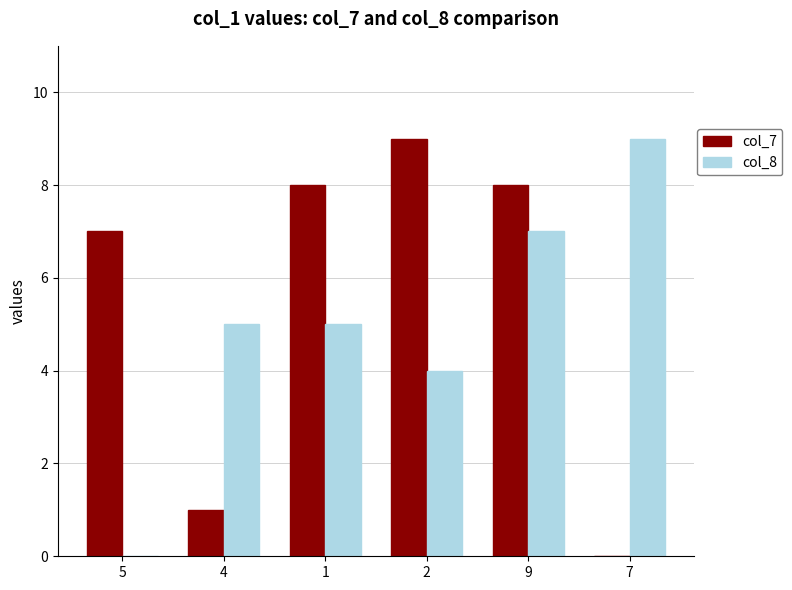

What is the difference between the col_8 values at 7 and 1?

4